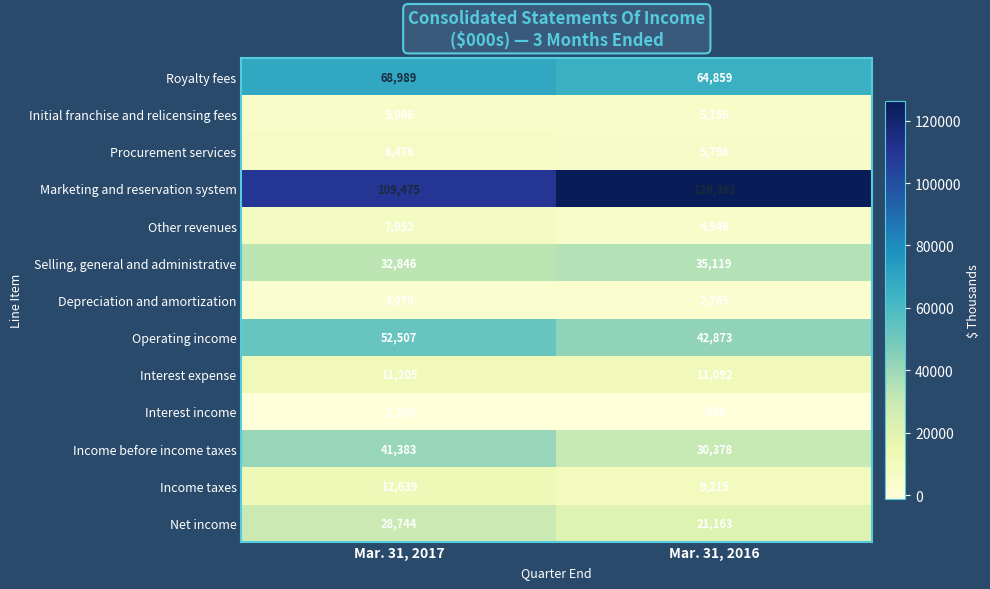

At which category is the sum across all series the highest?

Mar. 31, 2017